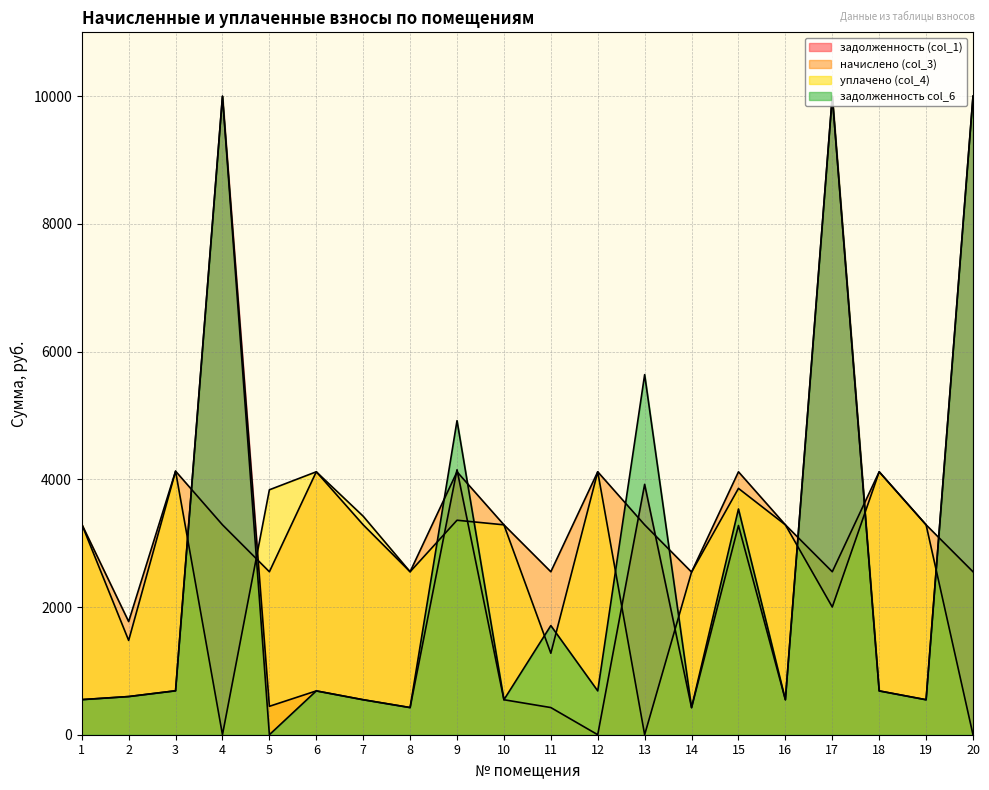

At how many categories does at least one series exceed 717?

20